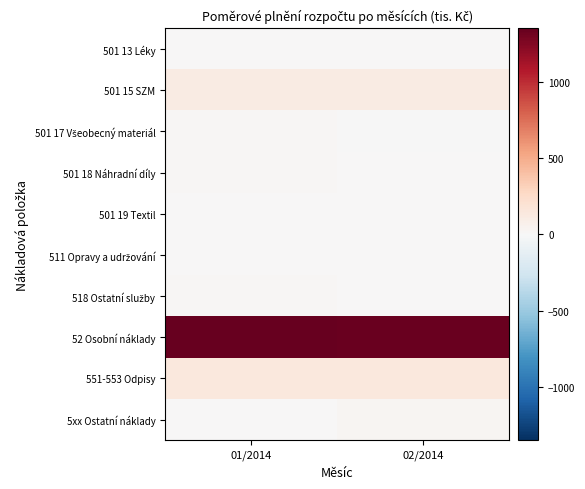

What is the smallest value displayed?

-1.2